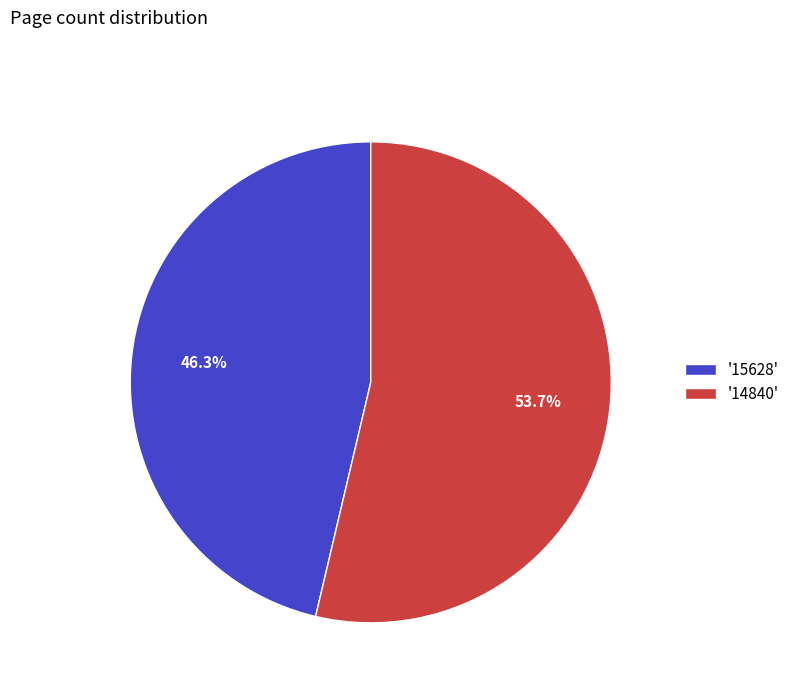

How much of the chart is everything except '14840'?

46.3%